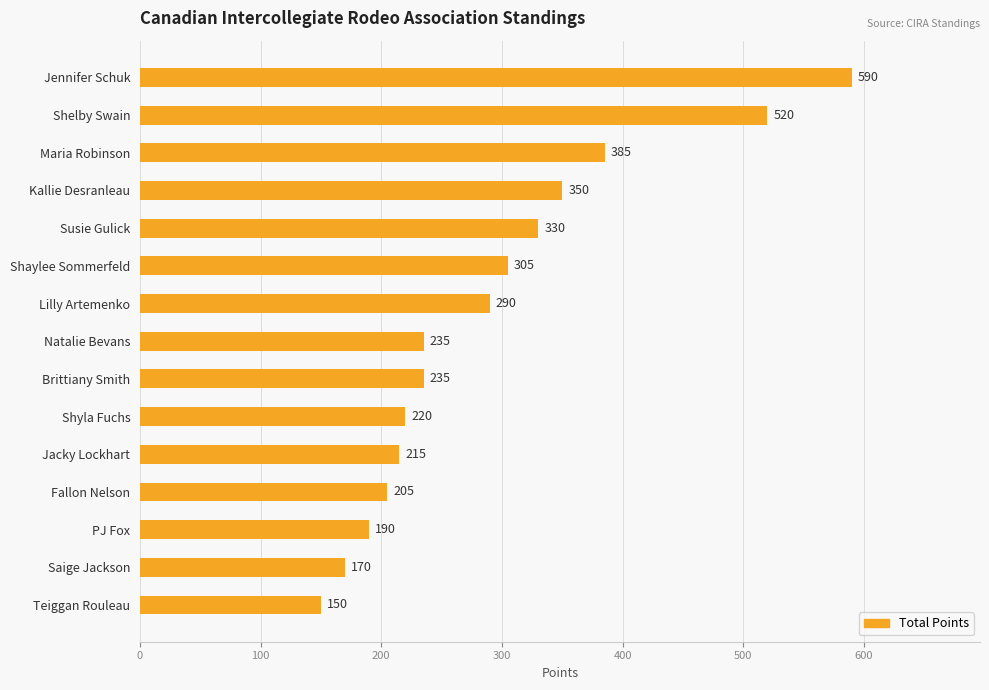

What is the average value?

293